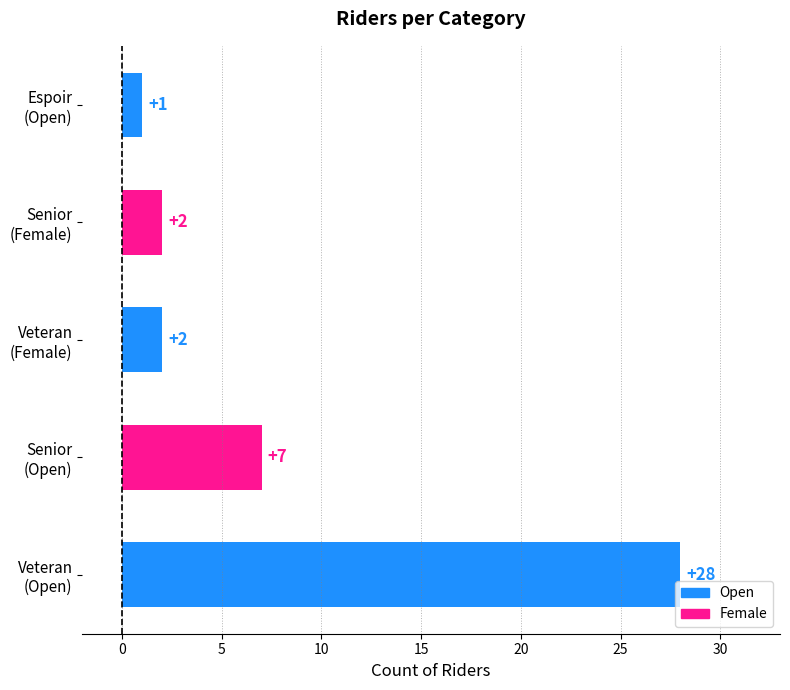

What is the greatest value displayed?

28